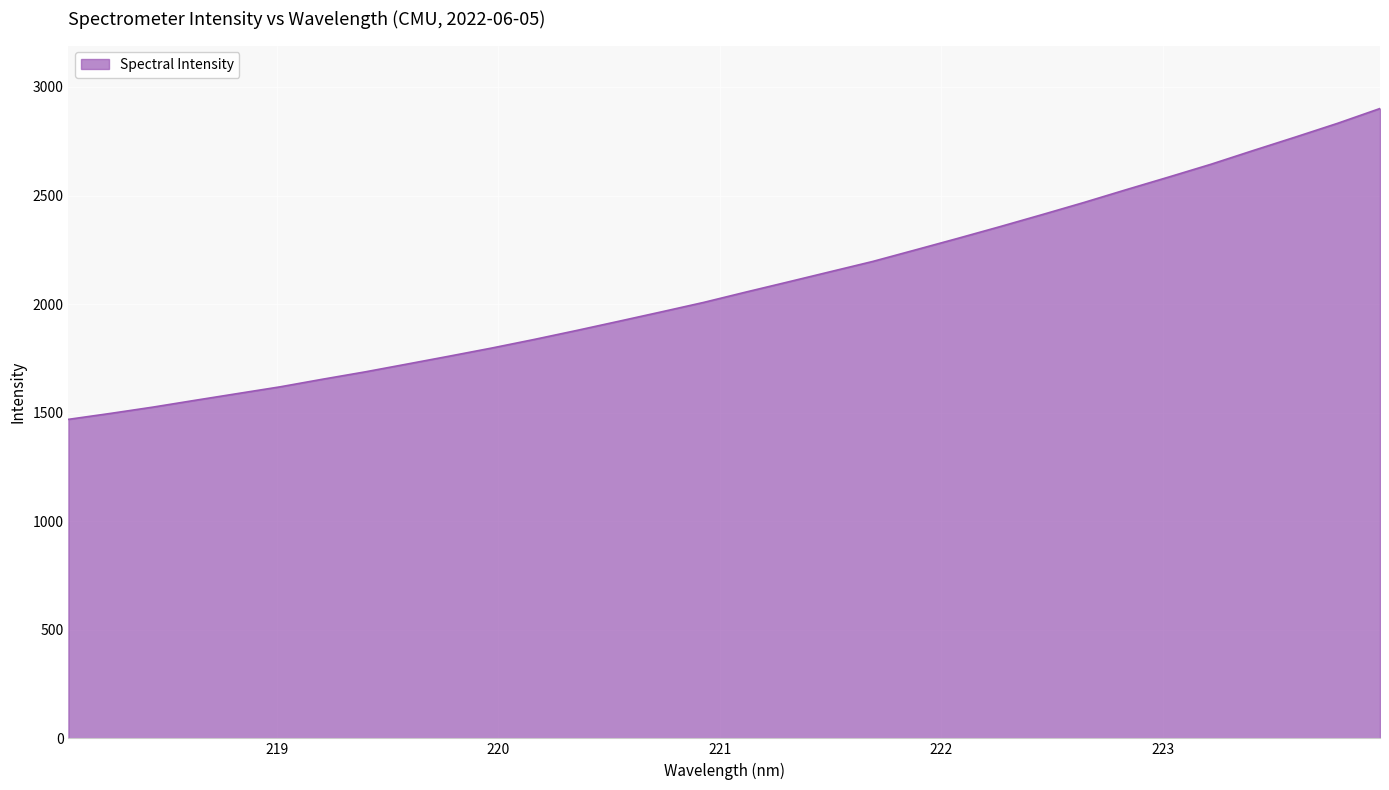

Reading left to right, what are all the values shown in this chart?

1469.1	1496.7	1525.6	1557.2	1588.1	1619.0	1653.9	1687.6	1723.9	1760.4	1797.7	1837.2	1878.4	1921.0	1963.9	2007.5	2055.3	2102.0	2149.2	2196.3	2249.0	2302.0	2356.1	2411.7	2468.2	2527.2	2585.0	2643.9	2707.3	2769.3	2832.7	2900.7